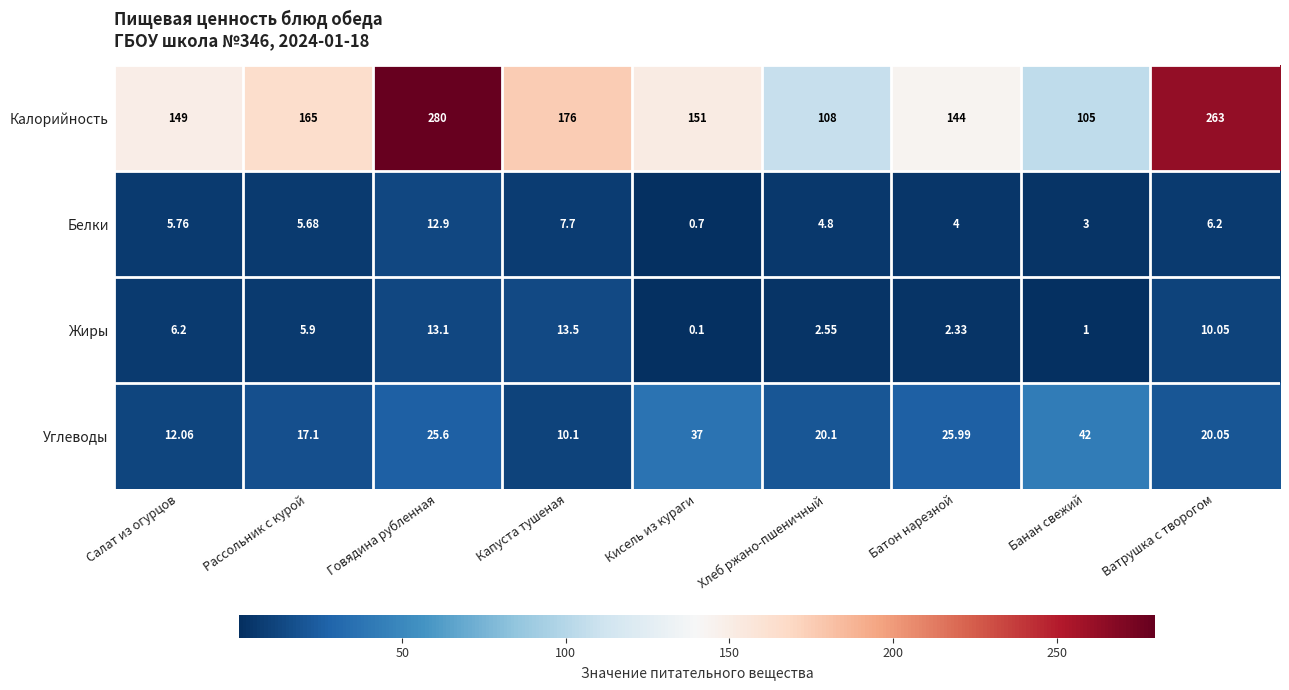

Which series has the largest total across all categories?

Калорийность